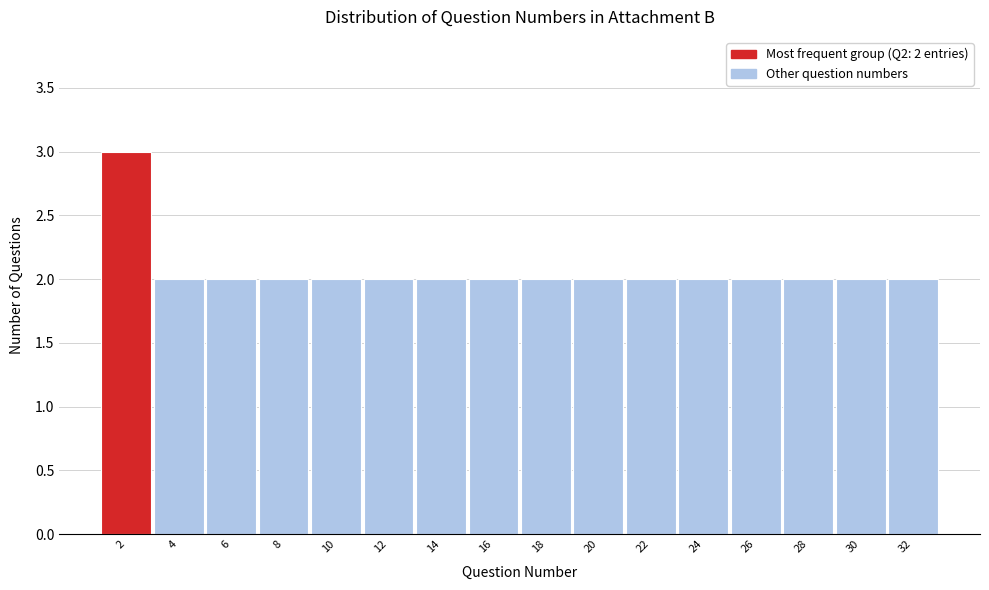

Reading left to right, list all the values displayed in this chart.

3	2	2	2	2	2	2	2	2	2	2	2	2	2	2	2